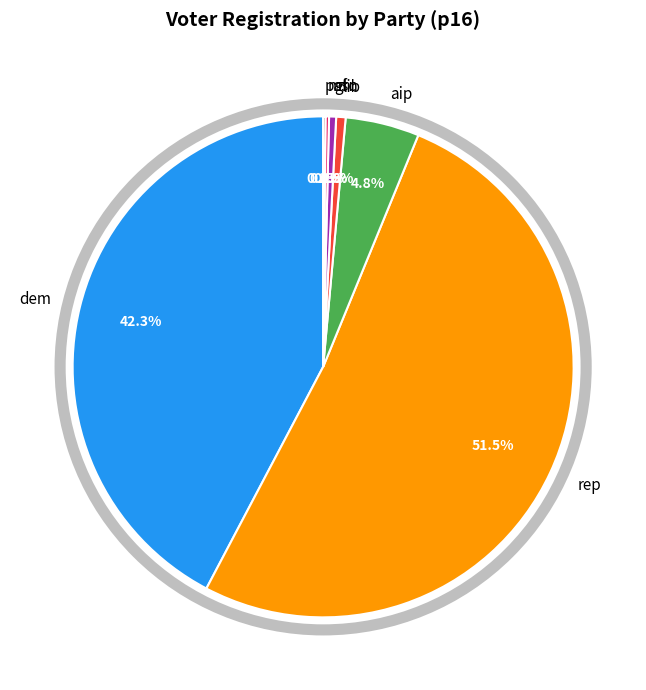

Do lib and grn together represent more than half of the pie?

No